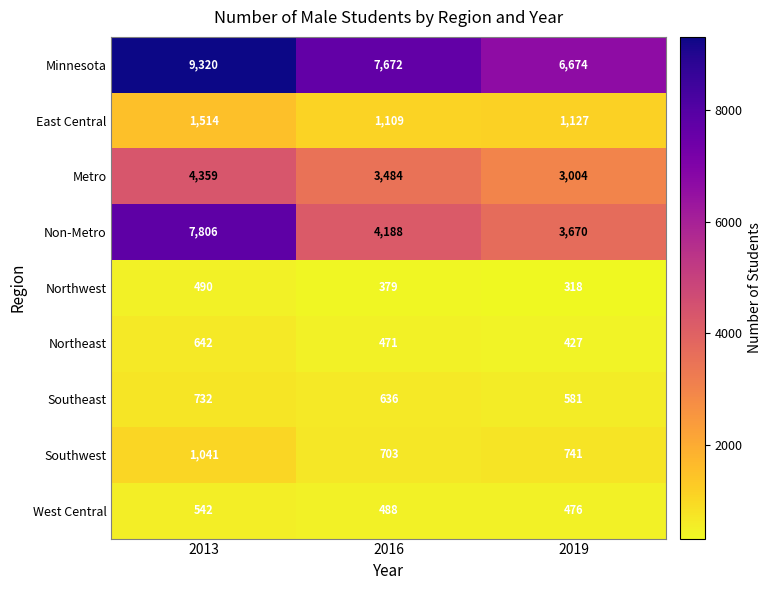

How many data points in Non-Metro are less than 4188?

1